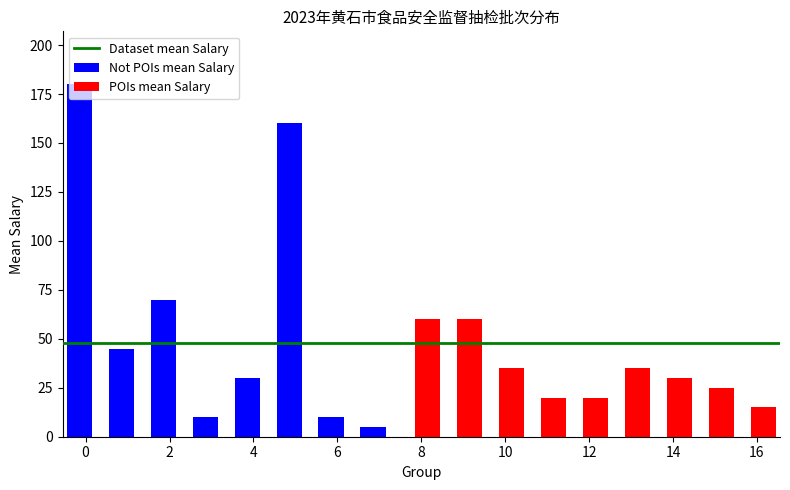

Reading right to left, what are all the values shown in this chart?

味精=15	液体复合调味料=25	半固体复合调味料=30	固体复合调味料=35	香辛料类=20	调味料酒=20	酱类=35	食醋=60	酱油=60	食用油脂制品=5	食用动物油脂=10	食用植物油=160	谷物粉类制成品=30	谷物碾磨加工品=10	挂面=70	小麦粉=45	大米=180